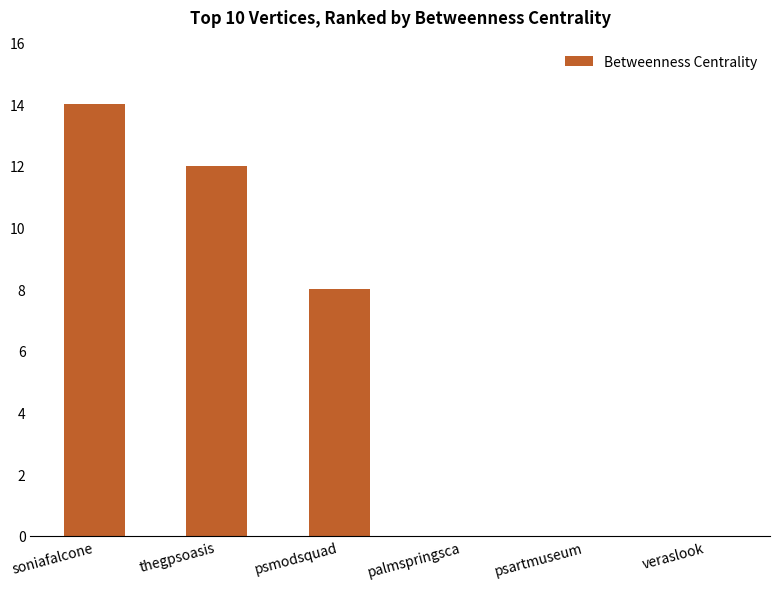

What is the greatest value displayed?

14